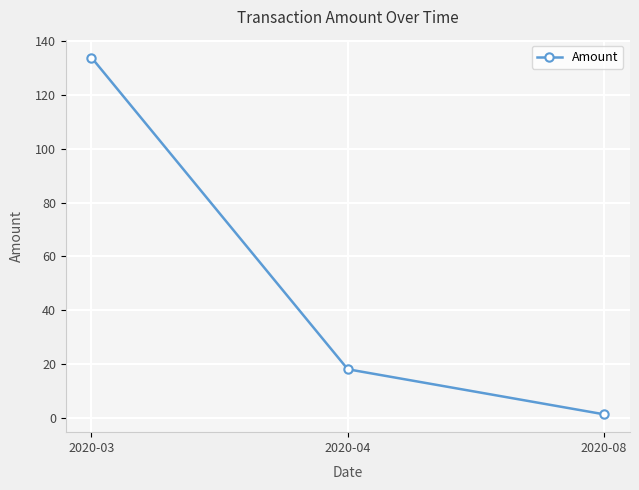

What is the sum of the values at 2020-08 and 2020-04?

19.2